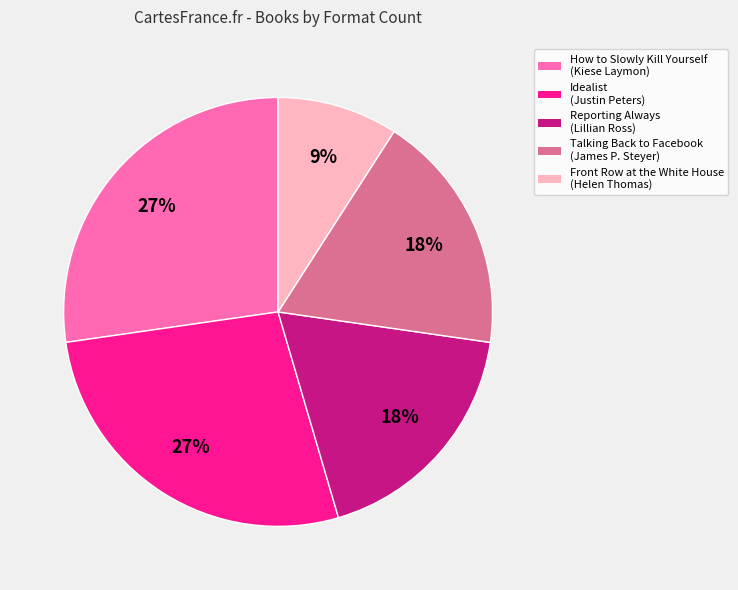

Combined, do Talking Back to Facebook (James P. Steyer) and Front Row at the White House (Helen Thomas) account for over 50%?

No